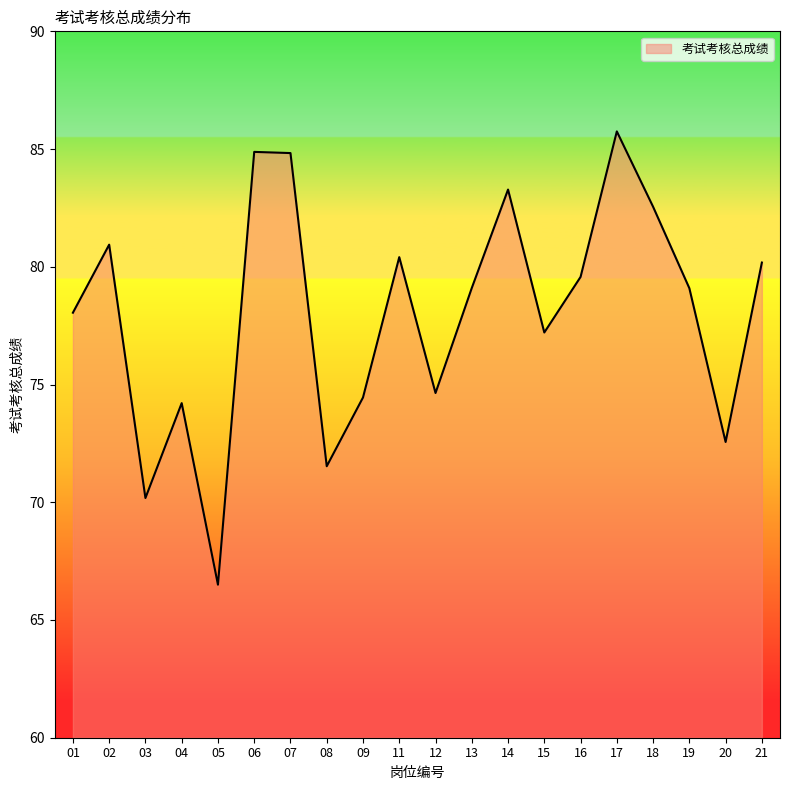

What is the greatest value displayed?

85.8